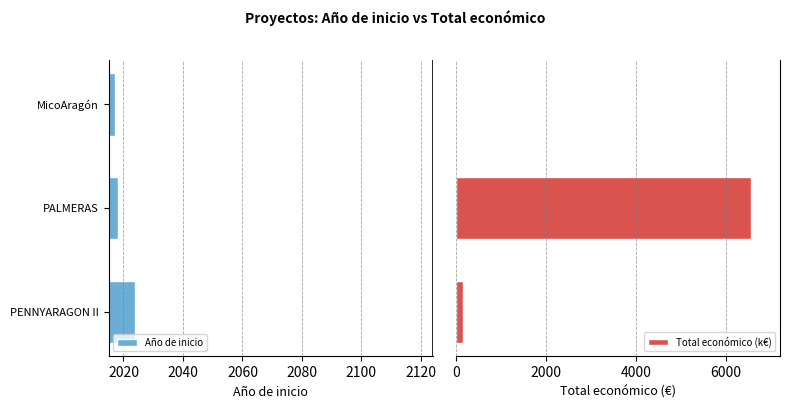

Reading left to right, transcribe all the data shown in this chart.

Año de inicio: 2024.0	2018.0	2017.0
Total económico (k€): 150.0	6544.0	12.0